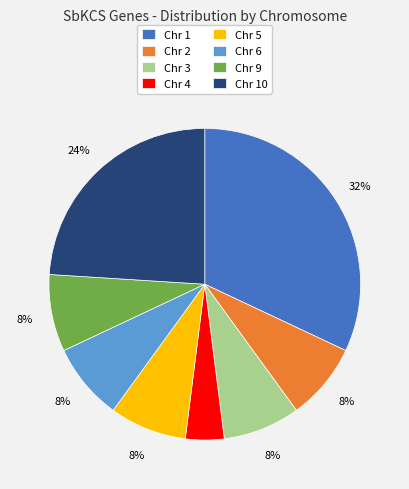

The Chr 6 slice represents 8% of the pie. True or false?

True